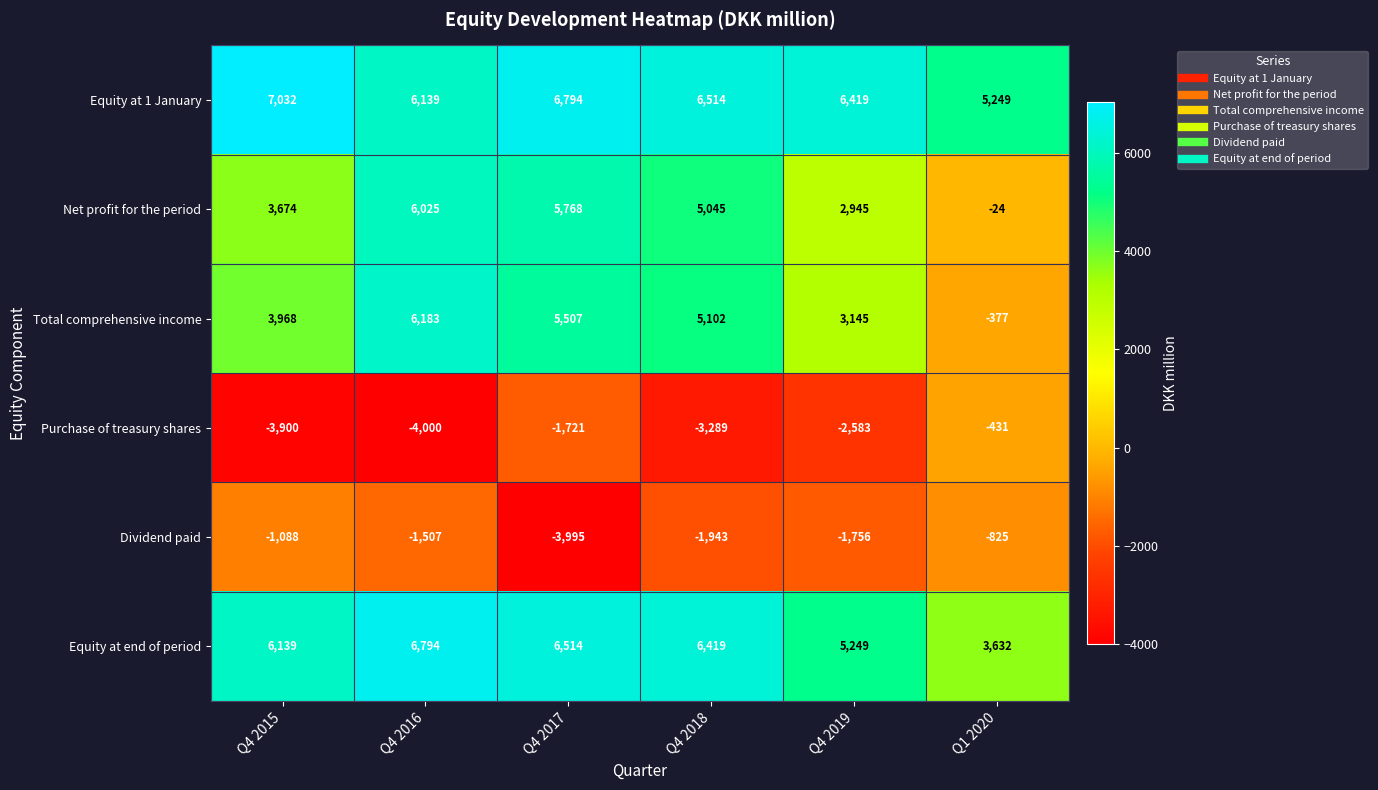

At which category is the sum across all series the highest?

Q4 2016